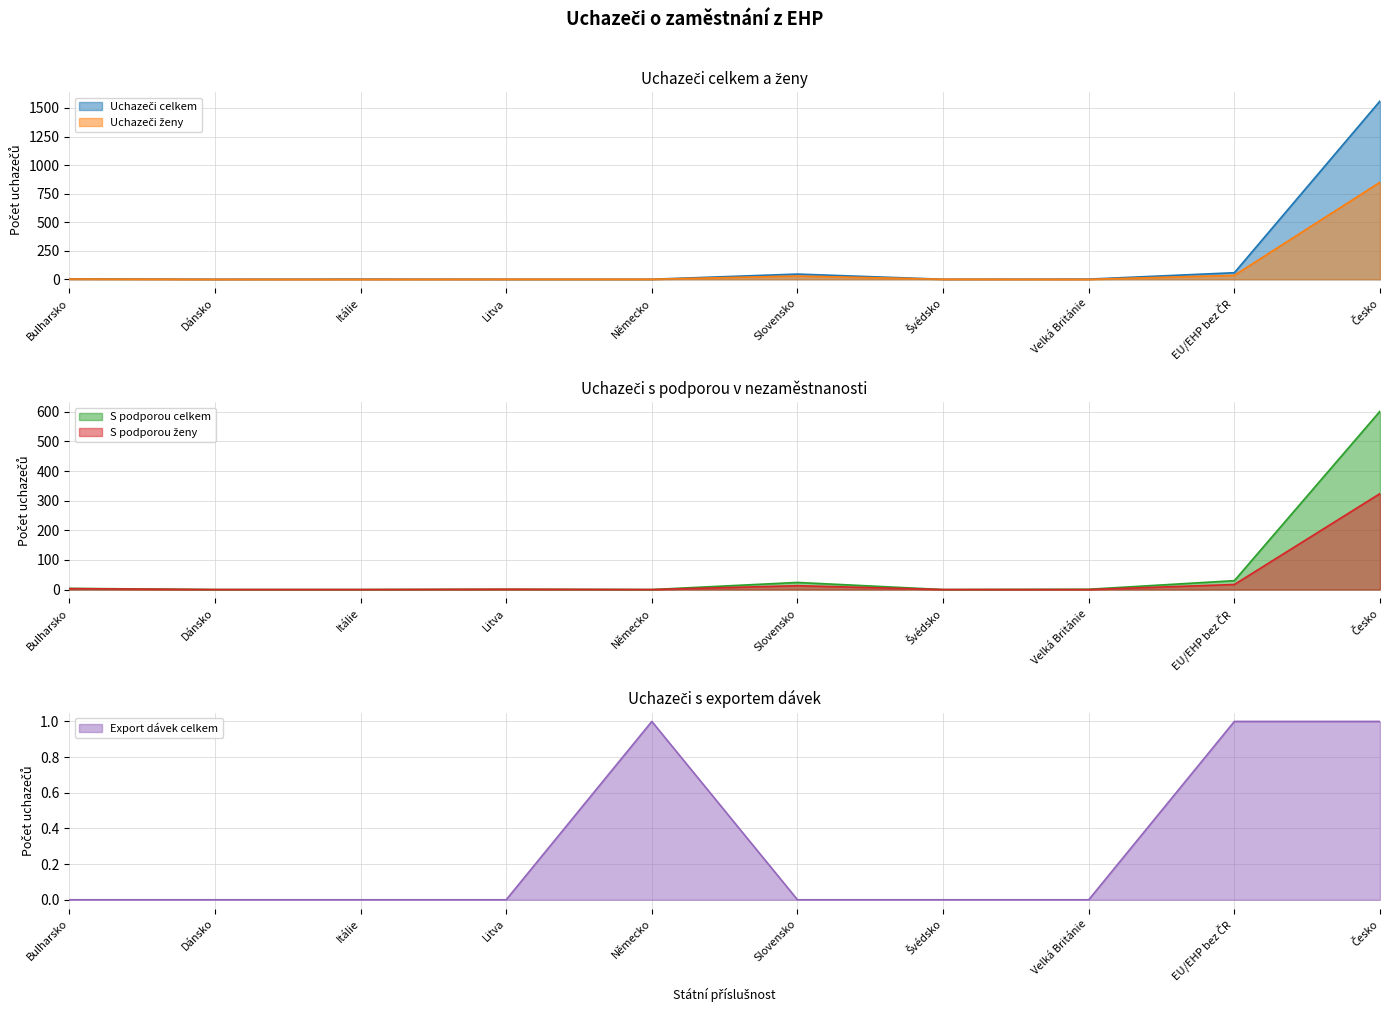

What is the total value across all series at Česko?

3338